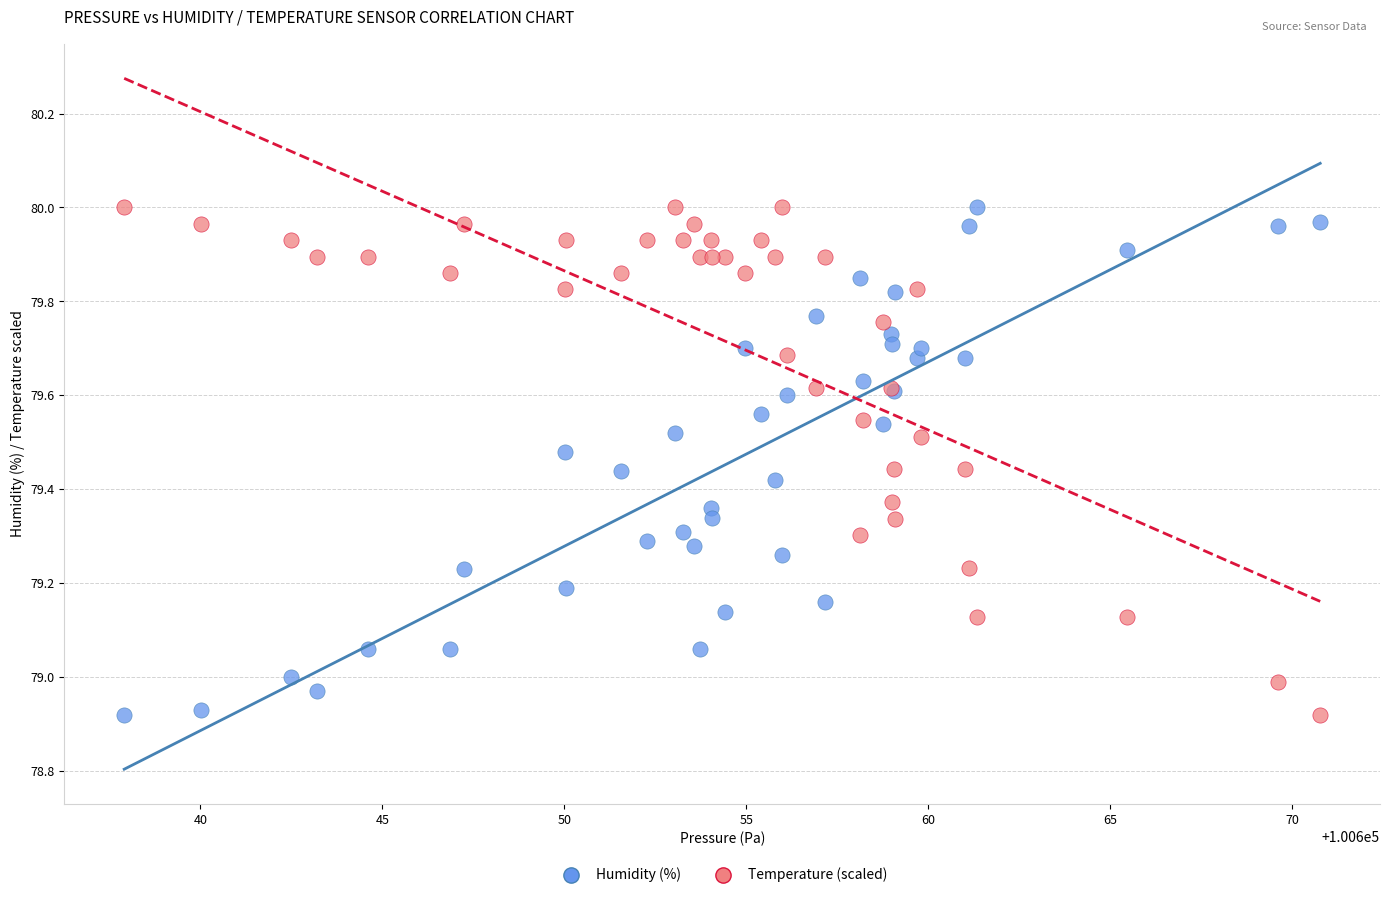

What is the X range (max minus min) for the scatter plot?

32.9